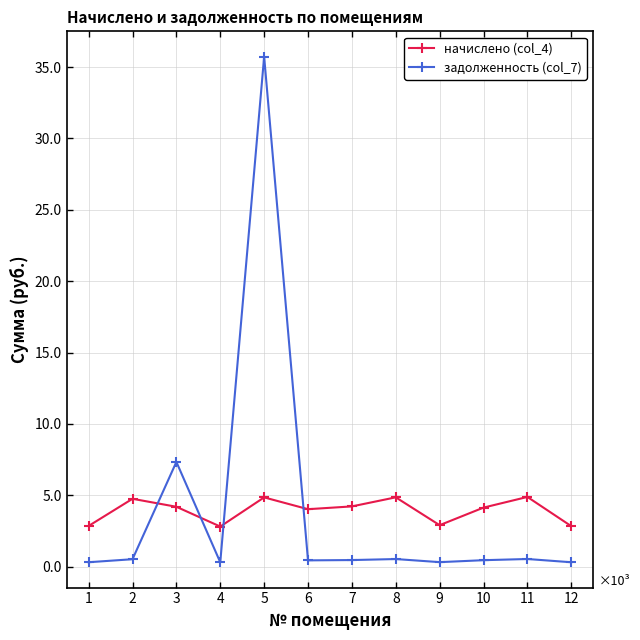

What is the sum of all задолженность (col_7) values?

47338.4